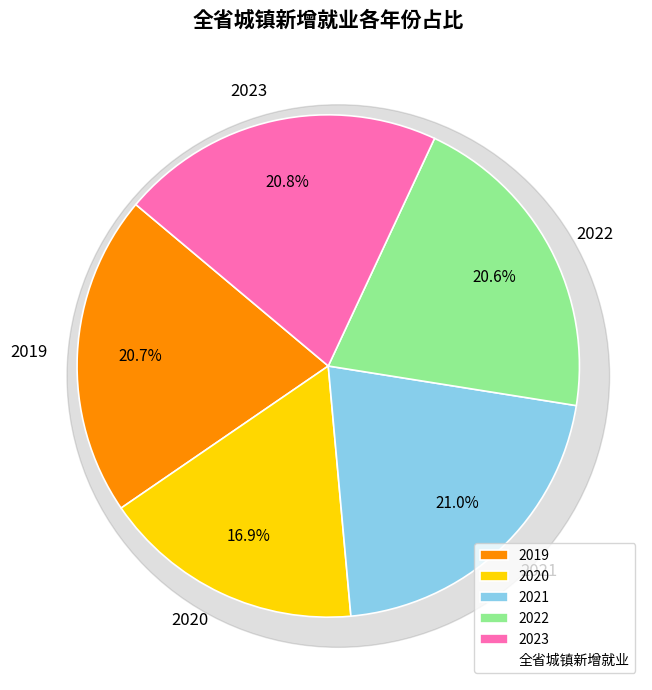

Is it true that 2019 is 21% of the pie?

True